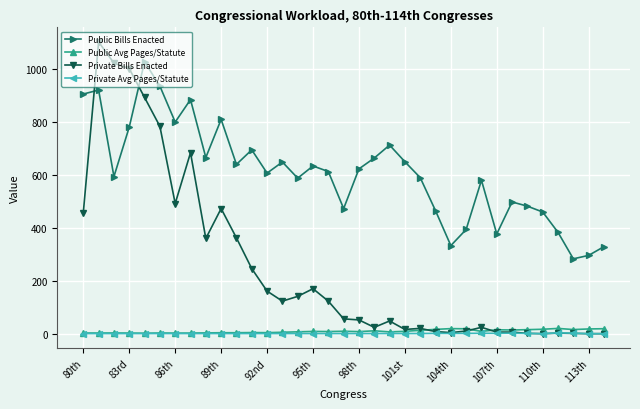

What are all the series names shown in the legend?

Public Bills Enacted, Public Avg Pages/Statute, Private Bills Enacted, Private Avg Pages/Statute